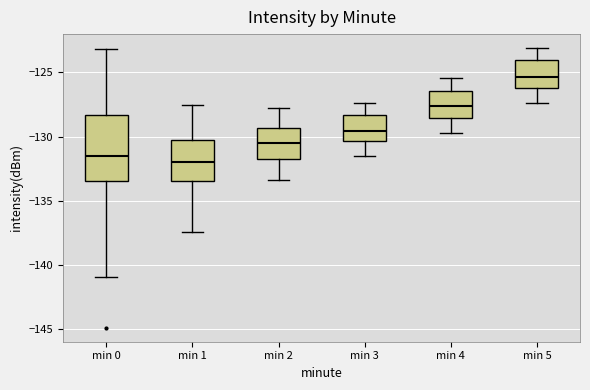

Which box is the tallest, from its lower edge to its upper edge?

min 0